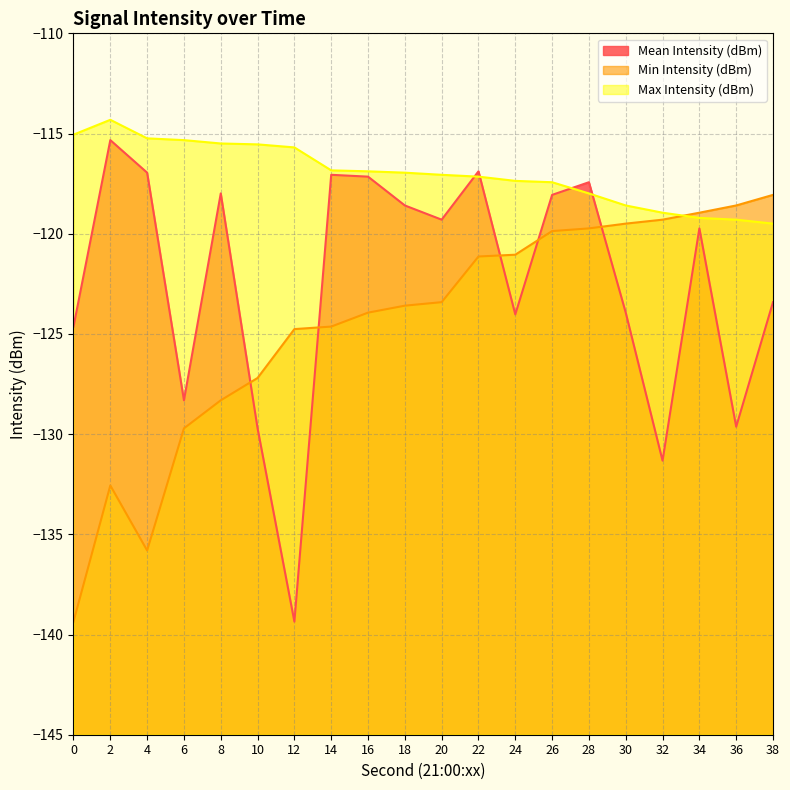

What is the difference between the maximum and minimum values in the Min Intensity (dBm) series?

21.3